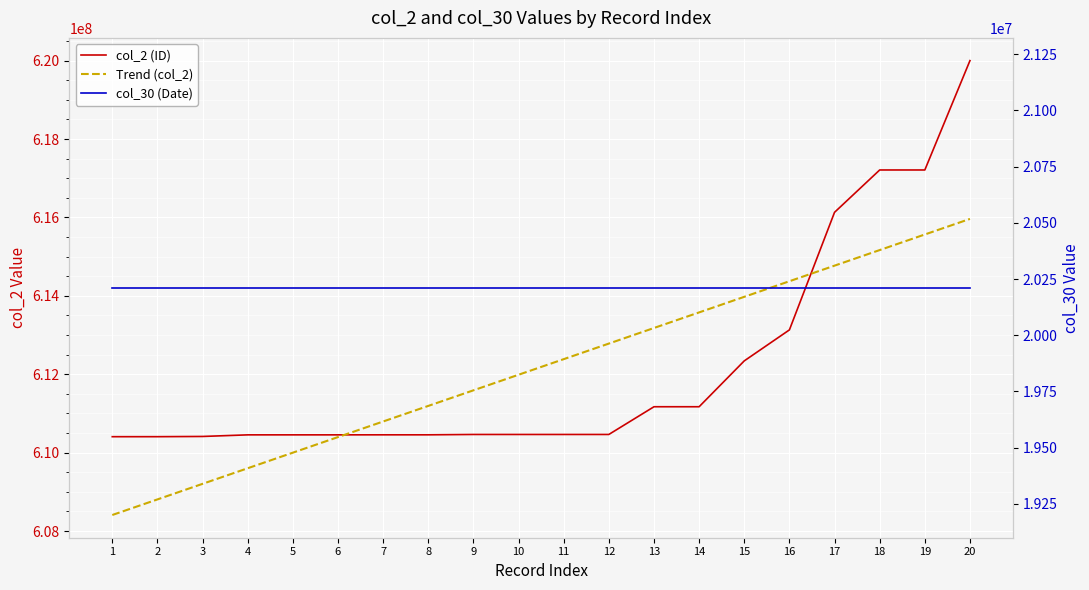

What is the lowest value of the col_30 (Date) series?

20210930.0